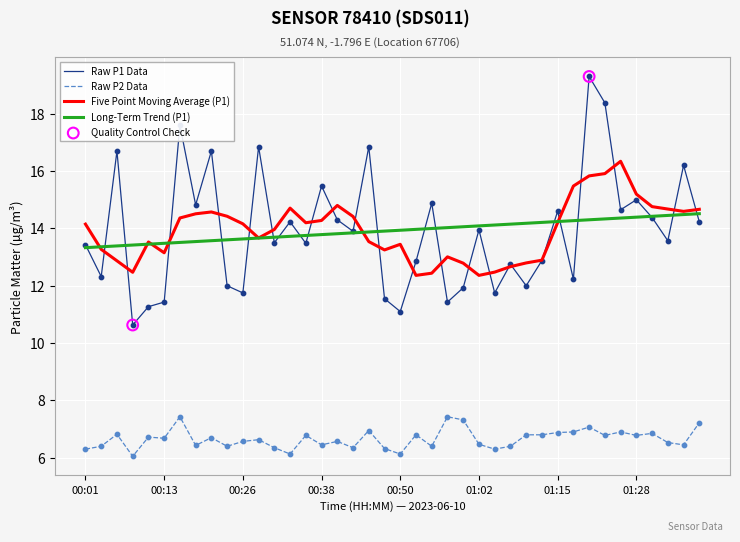

Which series has the widest spread of values?

Raw P1 Data